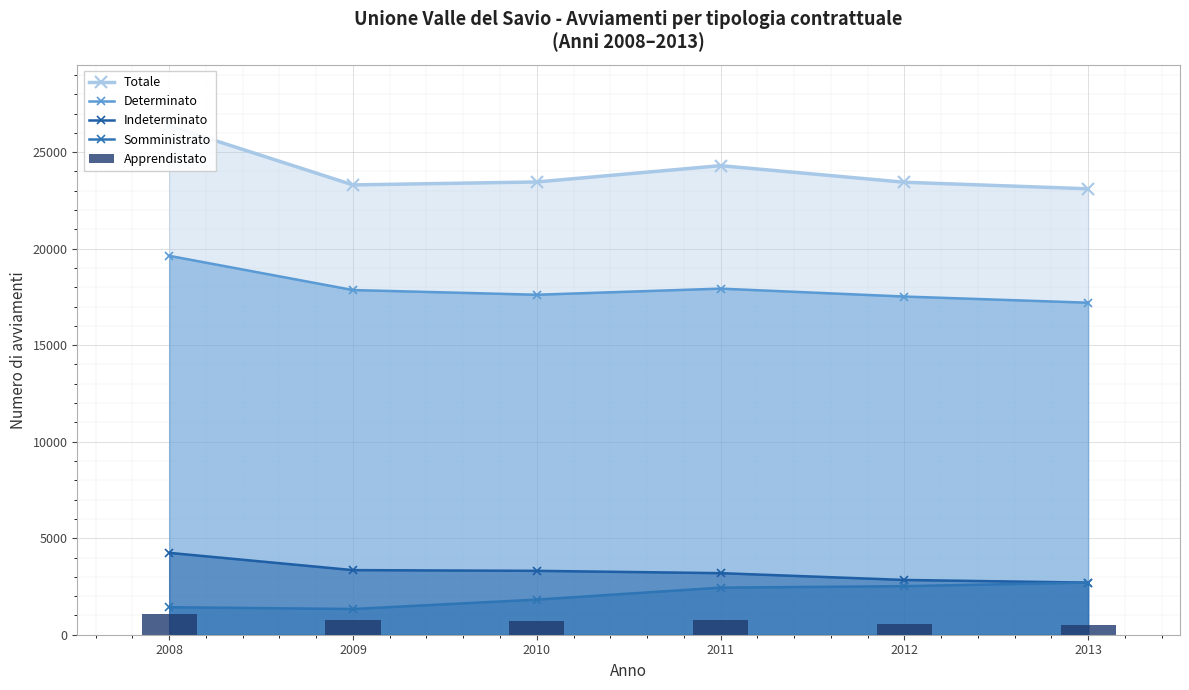

What are all the series names shown in the legend?

Totale, Determinato, Indeterminato, Somministrato, Apprendistato